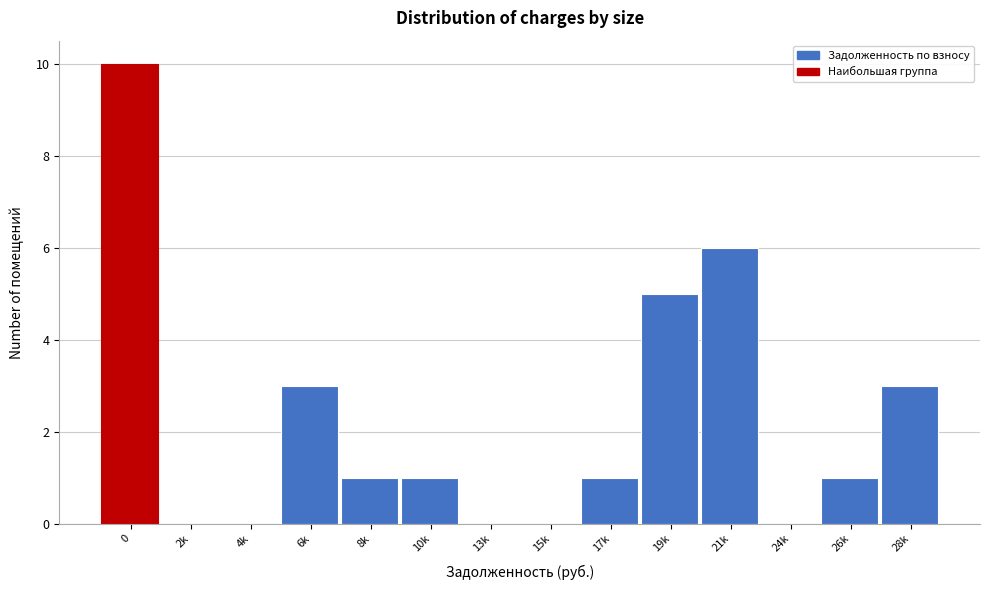

Reading right to left, transcribe all the data shown in this chart.

28k=3	26k=1	24k=0	21k=6	19k=5	17k=1	15k=0	13k=0	10k=1	8k=1	6k=3	4k=0	2k=0	0=10